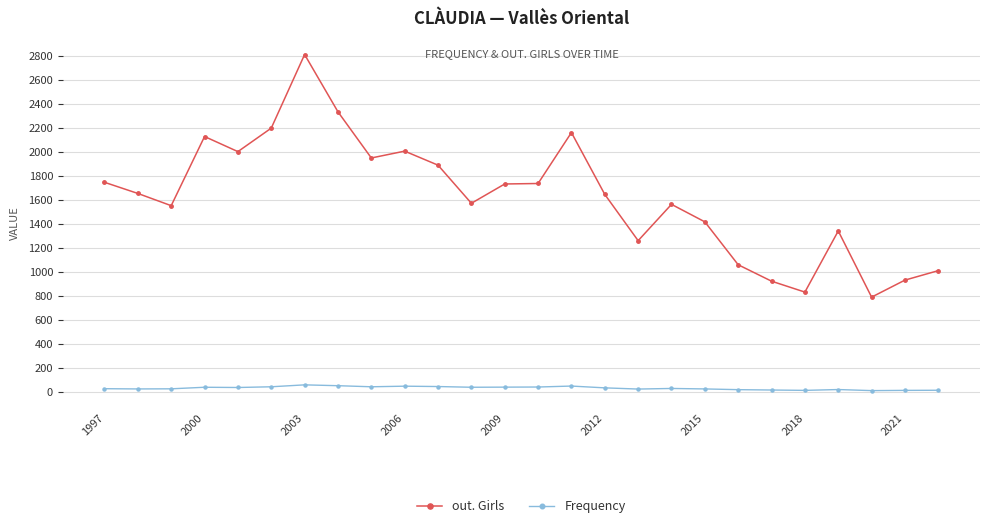

What is the value of the Frequency point at the 3rd from the left?

26